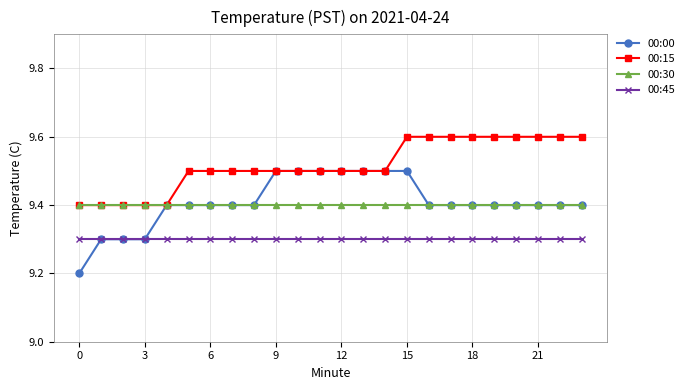

True or false: 00:15 and 00:45 cross at least once.

False